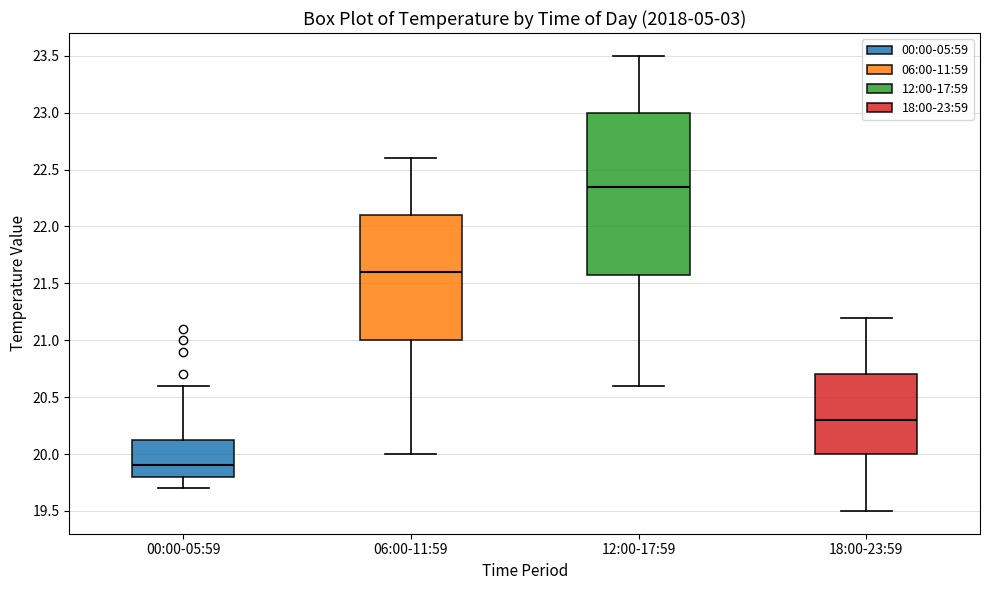

Reading left to right, transcribe this box plot: for each box, give where its median line is, the range the box spans, and where its two whiskers end, as read against the y-axis. The values are not printed on the chart, so give them approximately, as read against the axis.

00:00-05:59: median 19.90, box 19.80 to 20.15, whiskers 19.70 to 20.60
06:00-11:59: median 21.60, box 21.00 to 22.10, whiskers 20.00 to 22.60
12:00-17:59: median 22.35, box 21.60 to 23.00, whiskers 20.60 to 23.50
18:00-23:59: median 20.30, box 20.00 to 20.70, whiskers 19.50 to 21.20